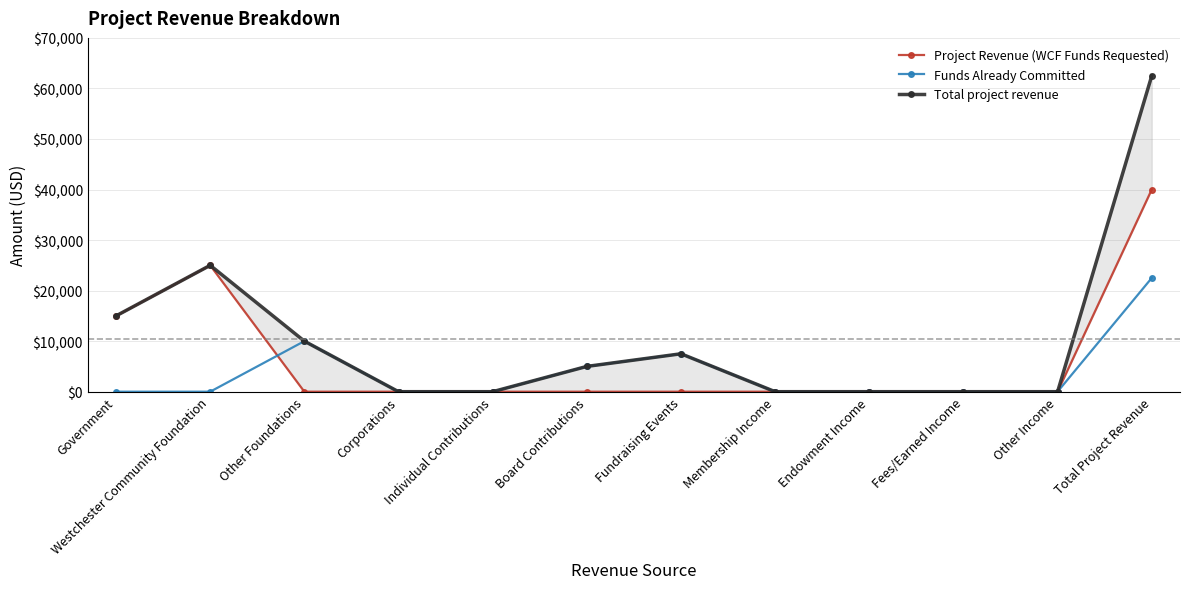

At which label is Project Revenue (WCF Funds Requested) closest to 20000?

Government